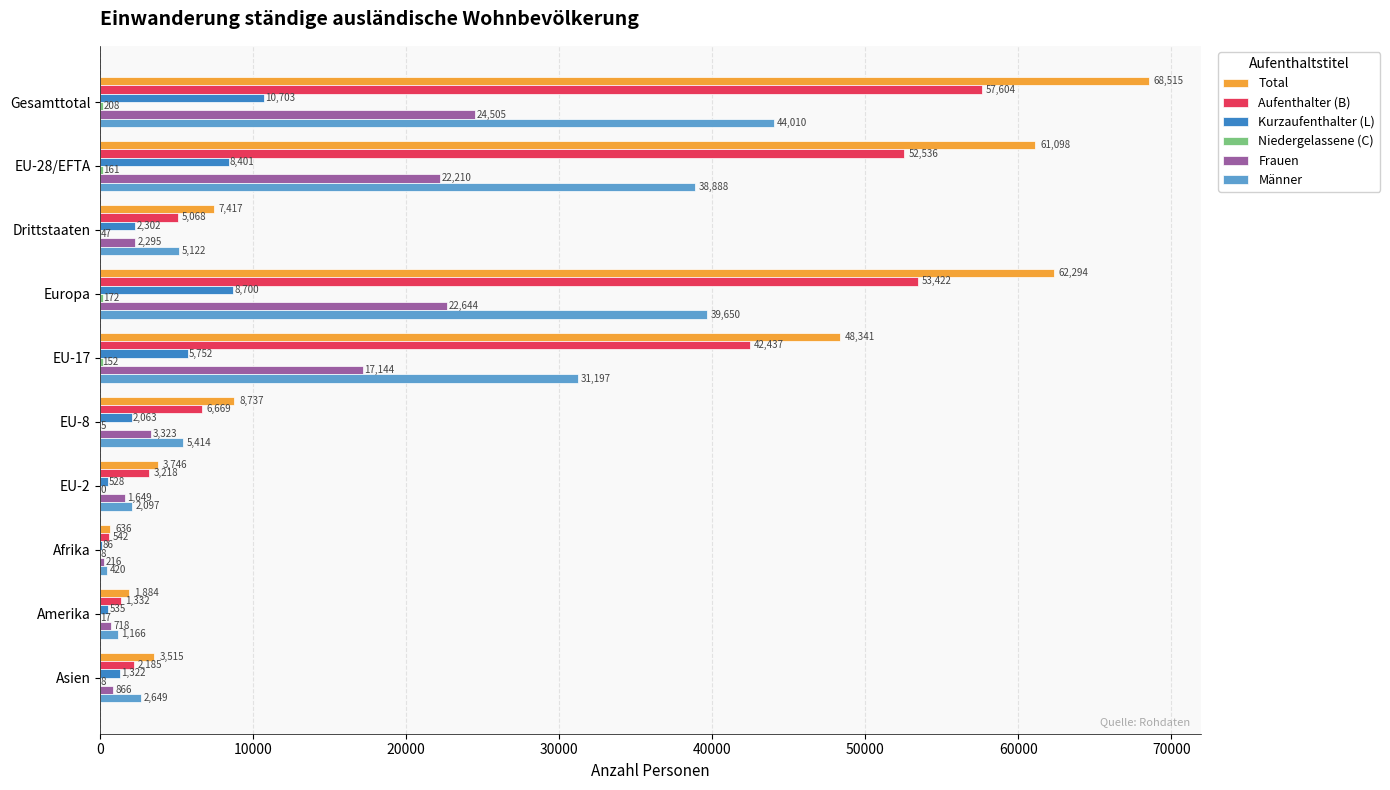

What is the total value across all series at Gesamttotal?

205545